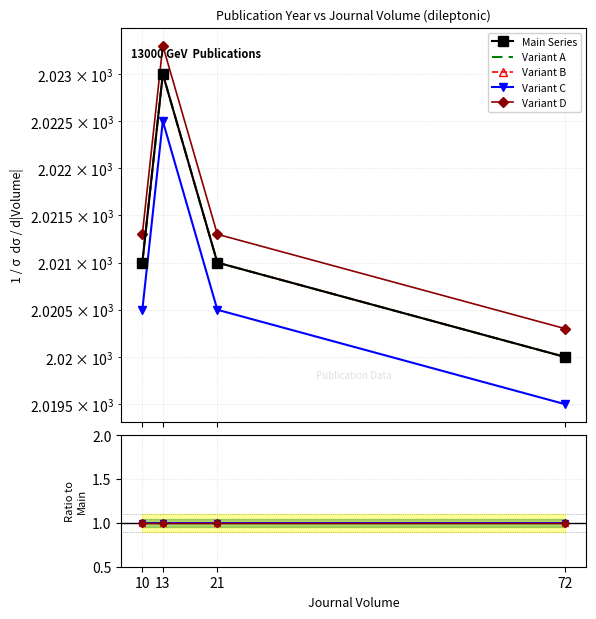

Reading left to right, extract all data points from this chart.

Main Series: 10=2021.0	13=2023.0	21=2021.0	72=2020.0
Variant A: 10=1.0	13=1.0	21=1.0	72=1.0
Variant B: 10=1.0	13=1.0	21=1.0	72=1.0
Variant C: 10=1.0	13=1.0	21=1.0	72=1.0
Variant D: 10=1.0	13=1.0	21=1.0	72=1.0